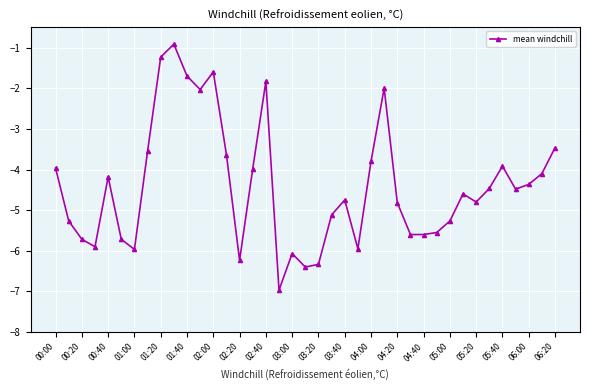

What is the average value?

-4.4